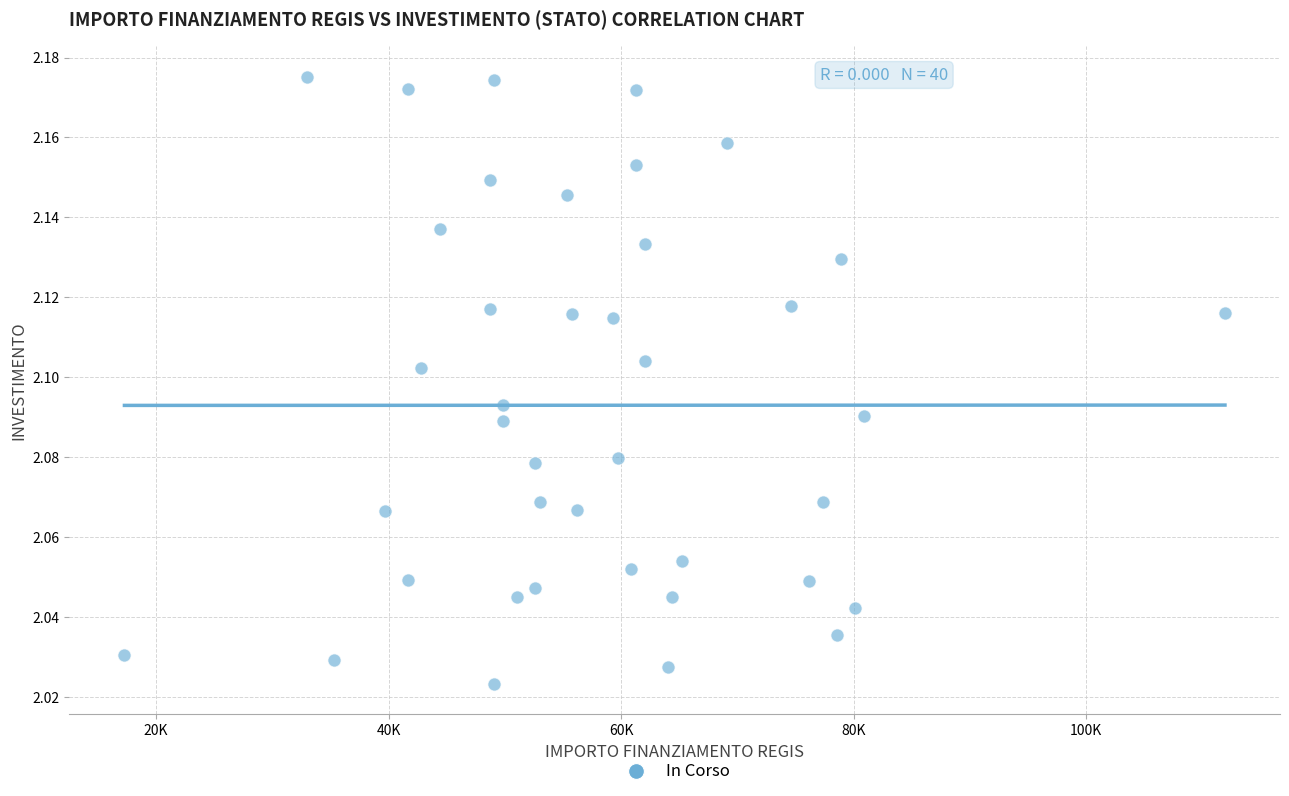

What is the range of X values (max minus min)?

94665.7